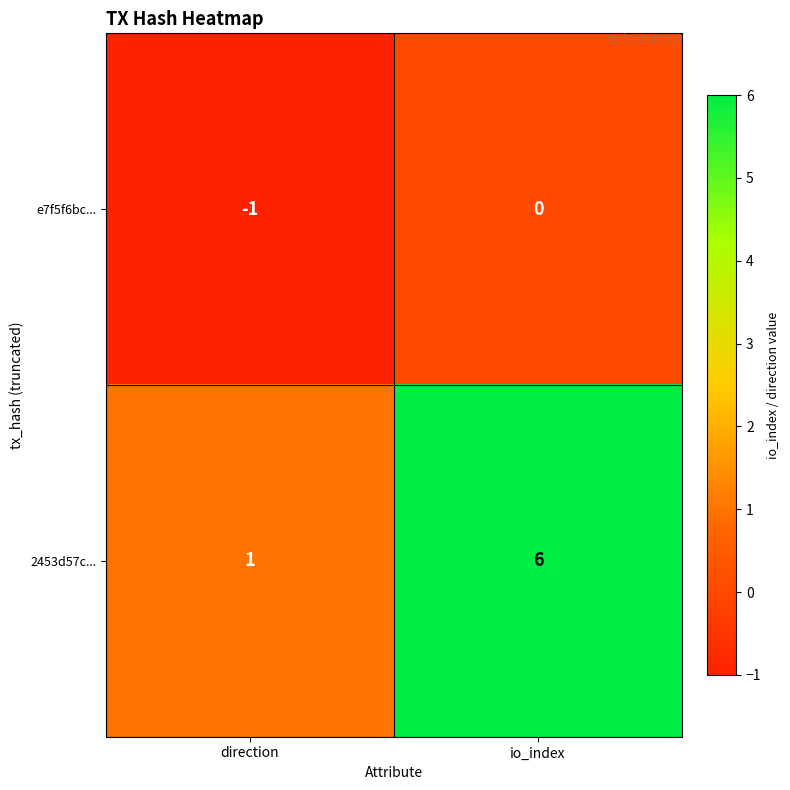

True or false: e7f5f6bc... has a value of 0 at io_index.

True